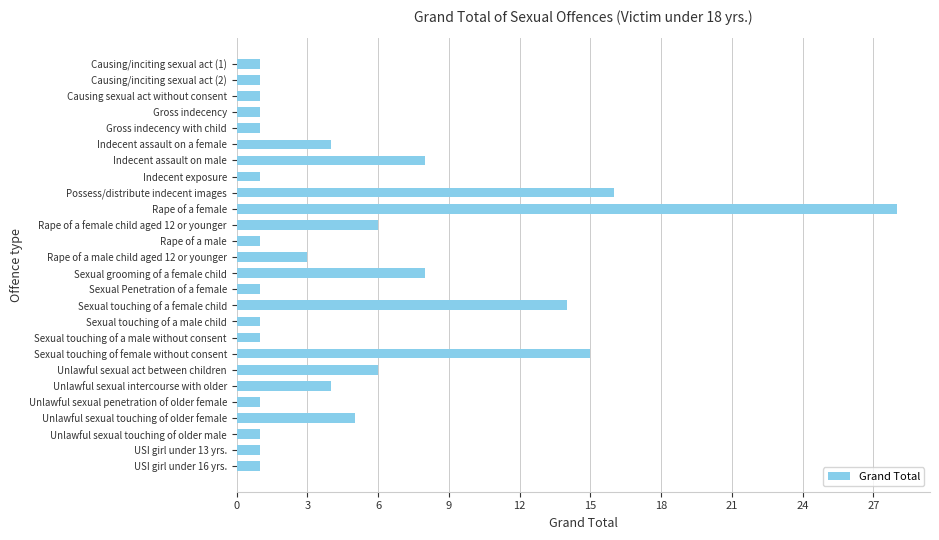

What is the label of the 26th bar from the bottom?

Causing/inciting sexual act (1)